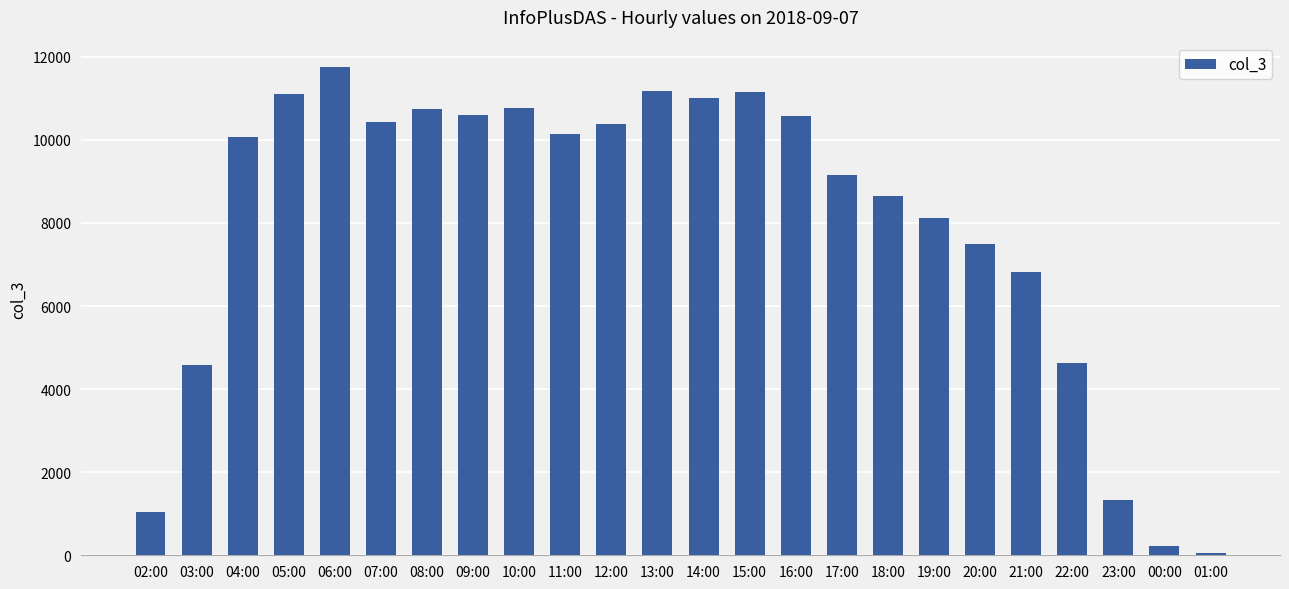

Approximately how many times larger is the value at 03:00 compared to 07:00?

0.4